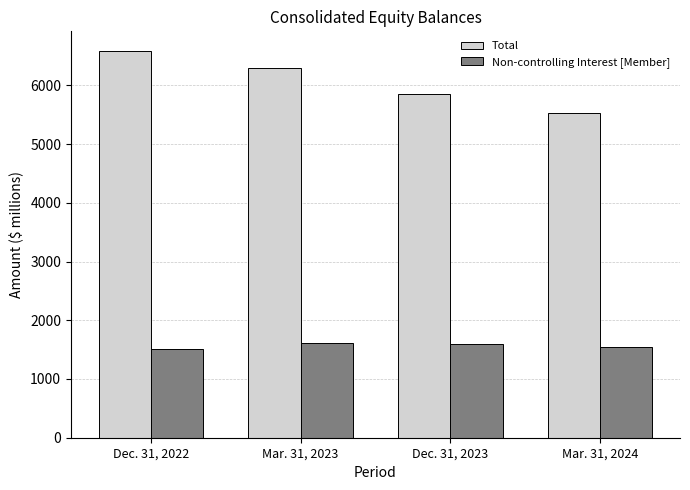

What is the value of the Non-controlling Interest [Member] bar at the 1st from the left?

1513